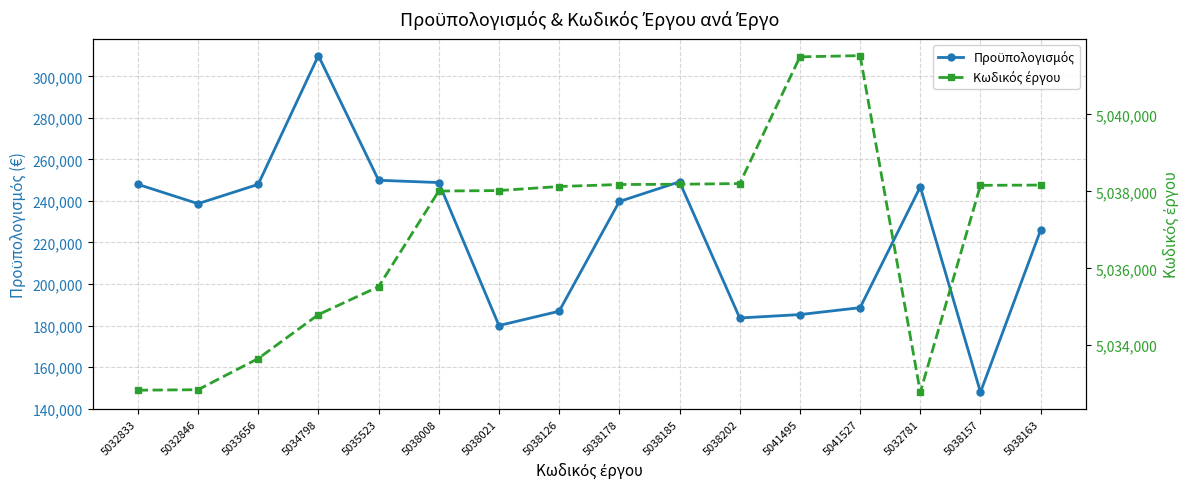

What is the total value across all series at 5035523?

5285494.6